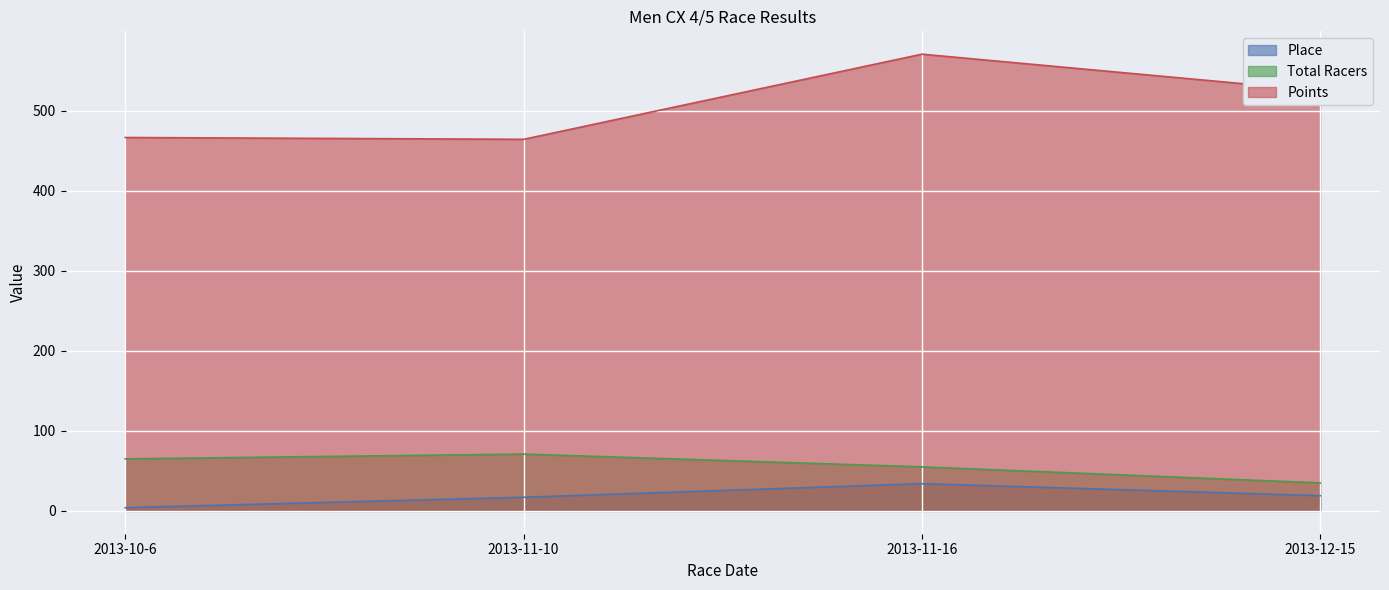

What is the minimum value shown in the chart?

4.0